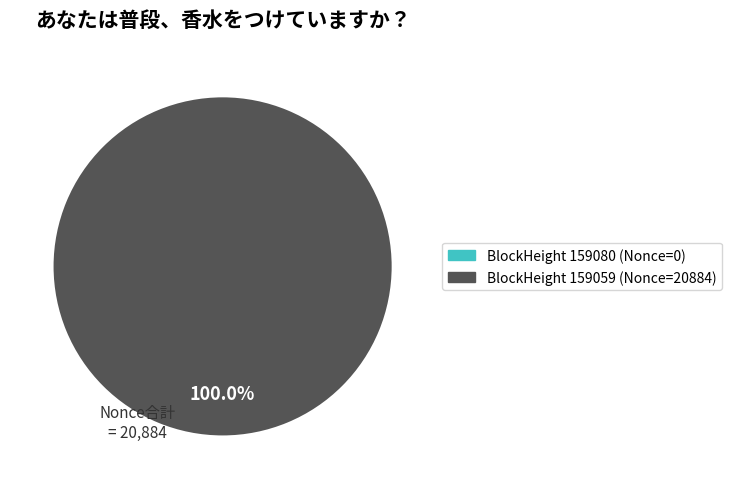

How much of the chart is everything except BlockHeight 159080?

100.0%